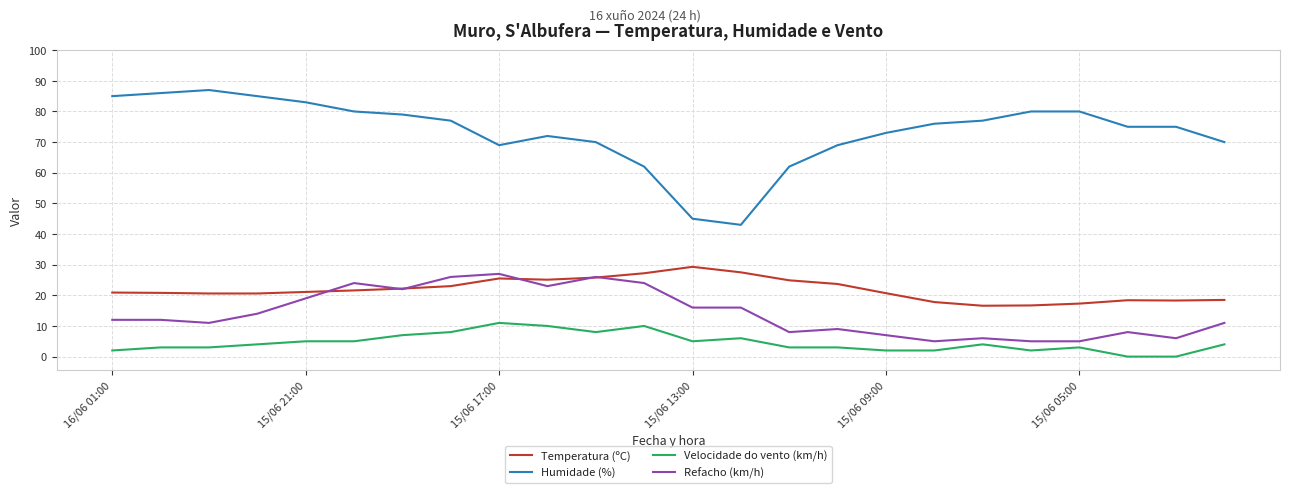

What is the average value of the Temperatura (ºC) series?

21.8